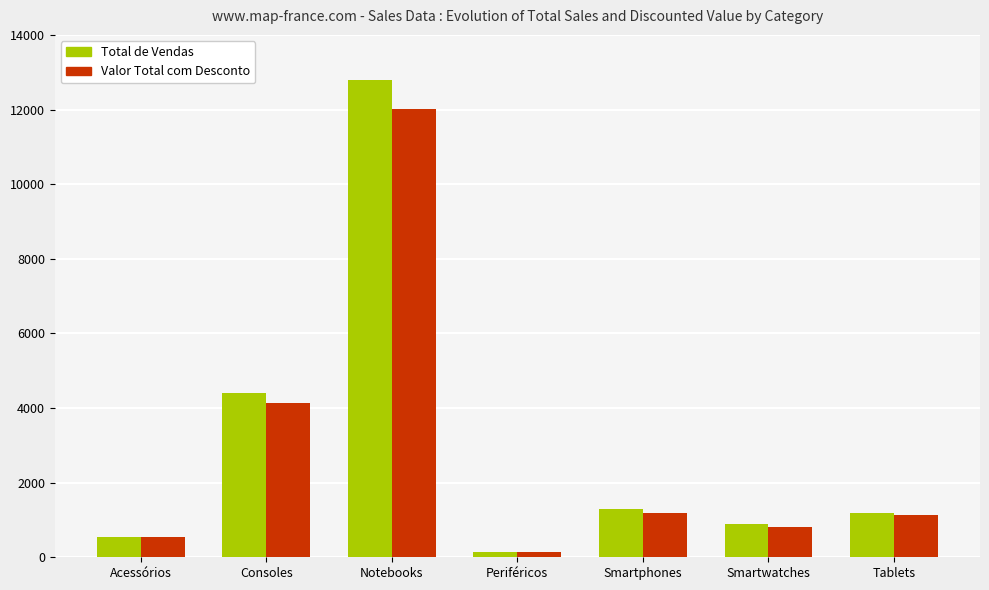

Which series has the widest spread of values?

Total de Vendas